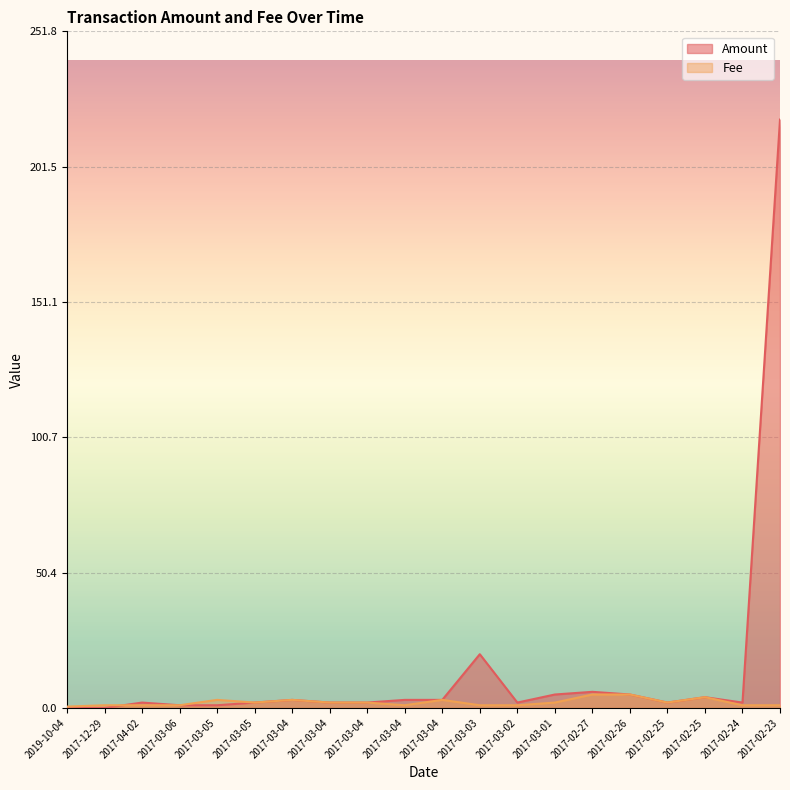

The value of Fee at 2017-02-25 is 4.0. True or false?

True